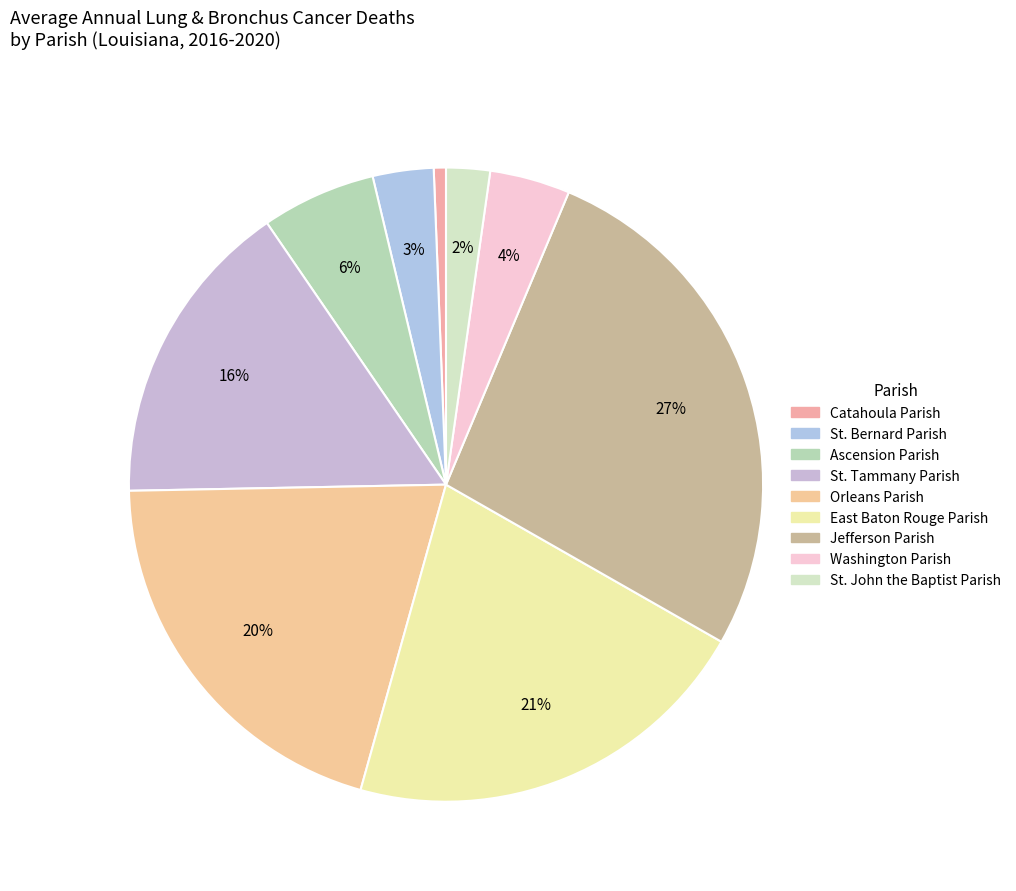

How many segments does this pie chart have?

9